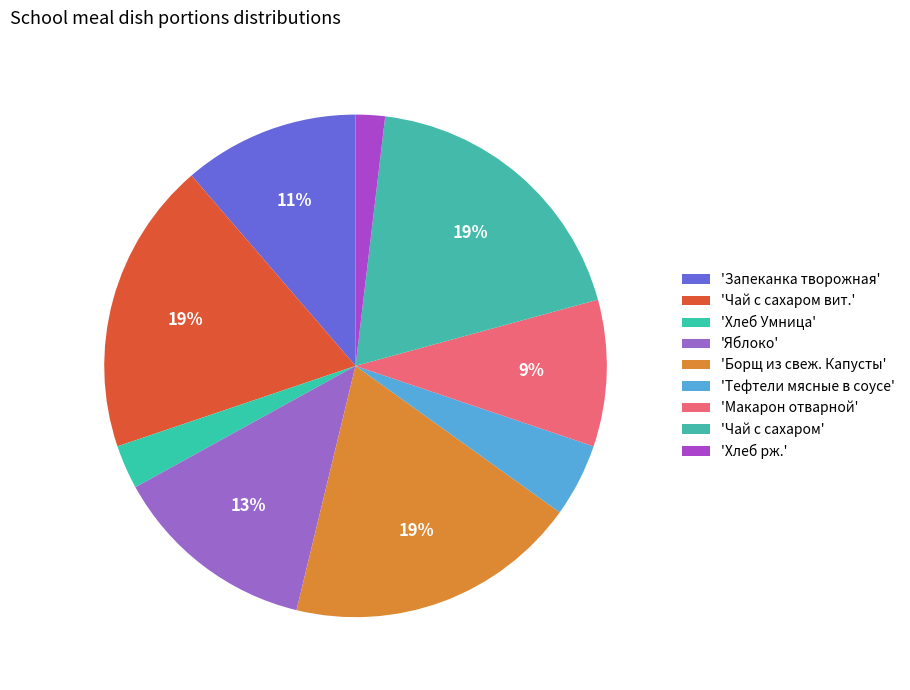

How many slices are in this pie chart?

9